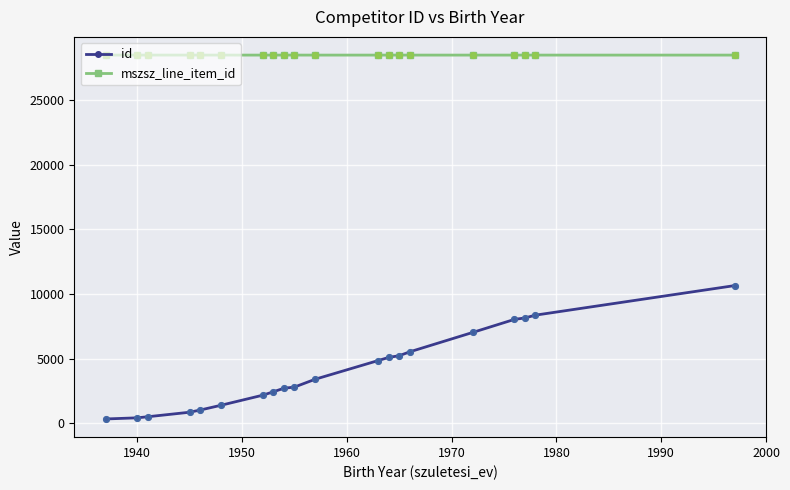

Which series has the widest spread of values?

id